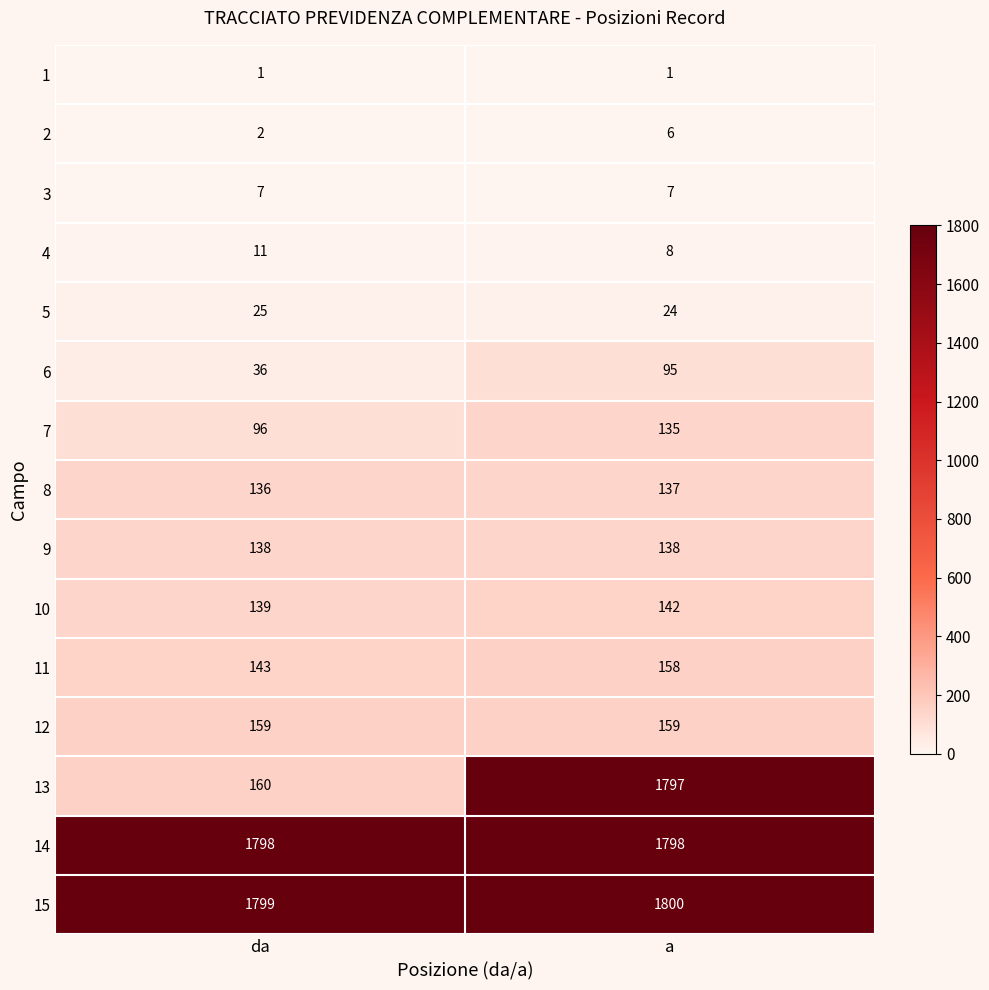

At which category is the sum across all series the highest?

a